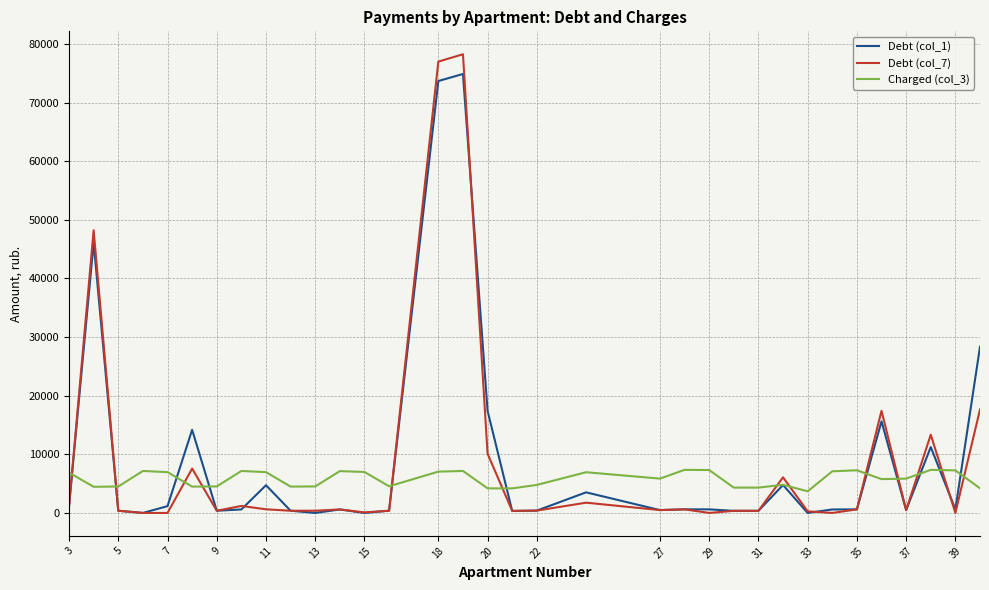

Which series has the largest range (max minus min)?

Debt (col_7)